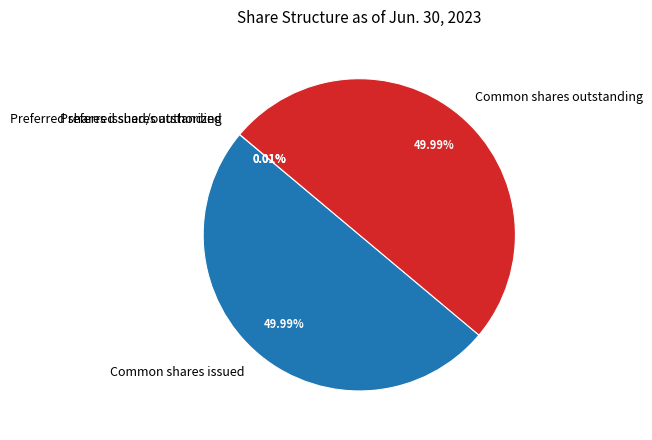

Which category has the biggest portion of the pie?

Common shares issued